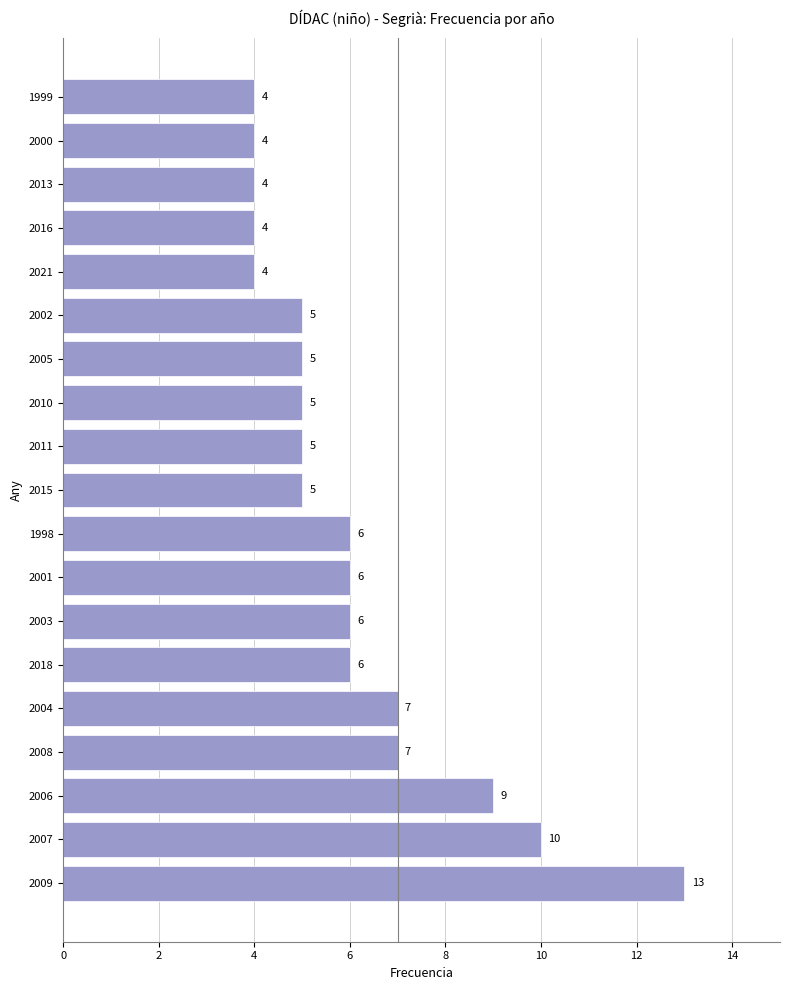

Reading bottom to top, extract all data points from this chart.

2009=13	2007=10	2006=9	2008=7	2004=7	2018=6	2003=6	2001=6	1998=6	2015=5	2011=5	2010=5	2005=5	2002=5	2021=4	2016=4	2013=4	2000=4	1999=4